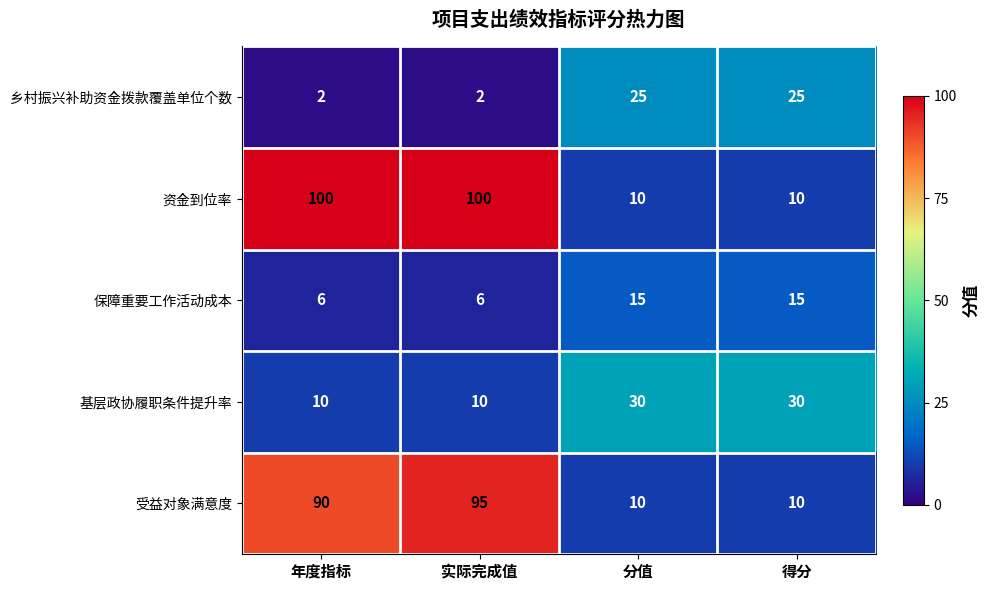

Reading left to right, extract all data points from this chart.

乡村振兴补助资金拨款覆盖单位个数: 2	2	25	25
资金到位率: 100	100	10	10
保障重要工作活动成本: 6	6	15	15
基层政协履职条件提升率: 10	10	30	30
受益对象满意度: 90	95	10	10